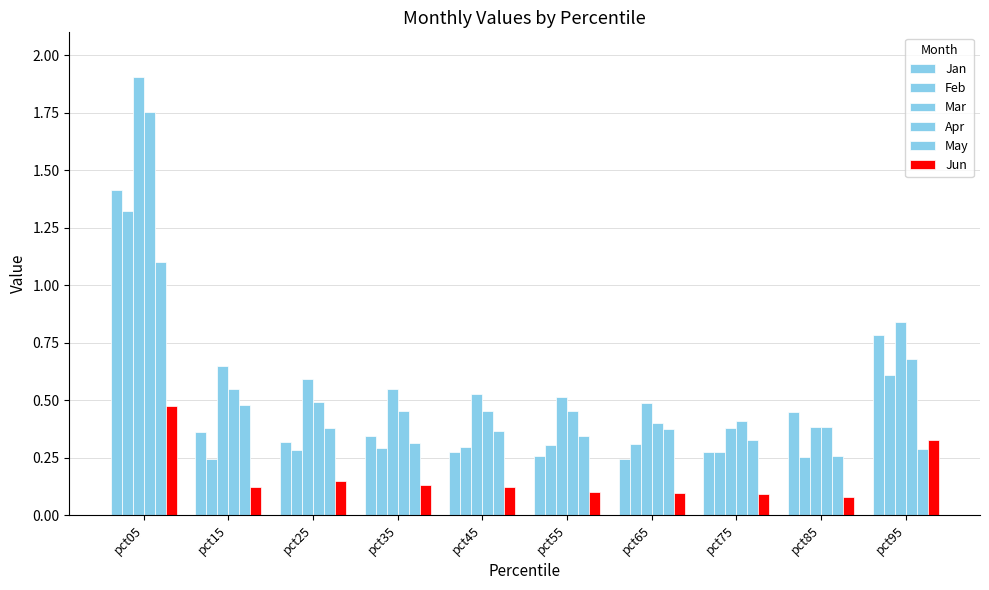

How many series are shown in this chart?

6